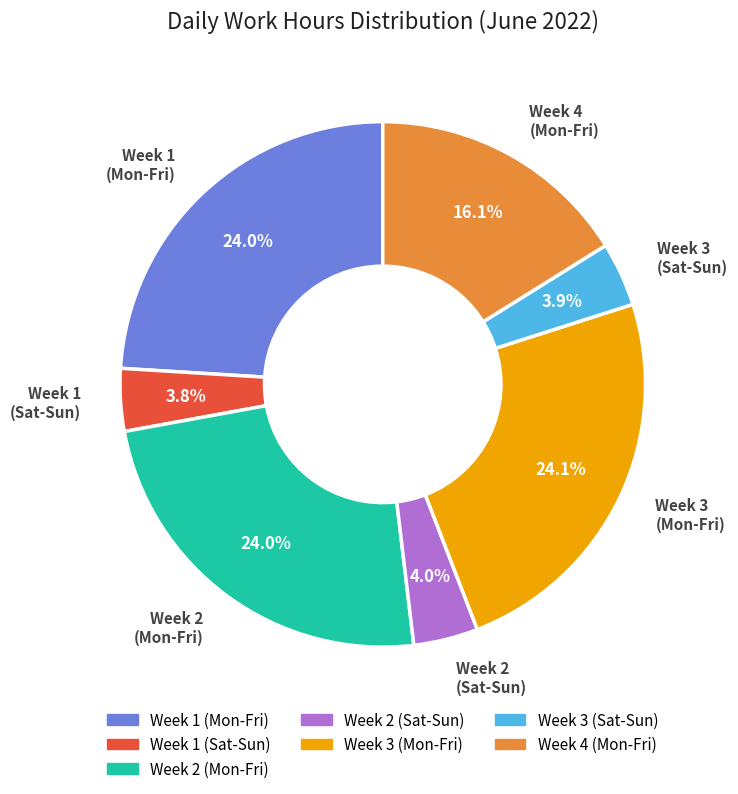

Does Week 4 (Mon-Fri) represent more than half of the total?

No